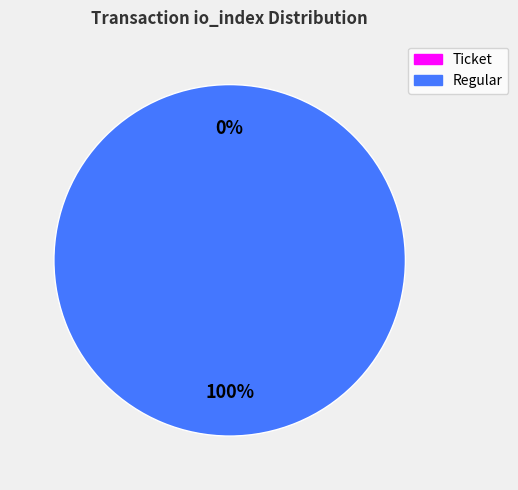

To the nearest percent, what is the combined percentage of Ticket (io_index=0) and Regular (io_index=18)?

100%